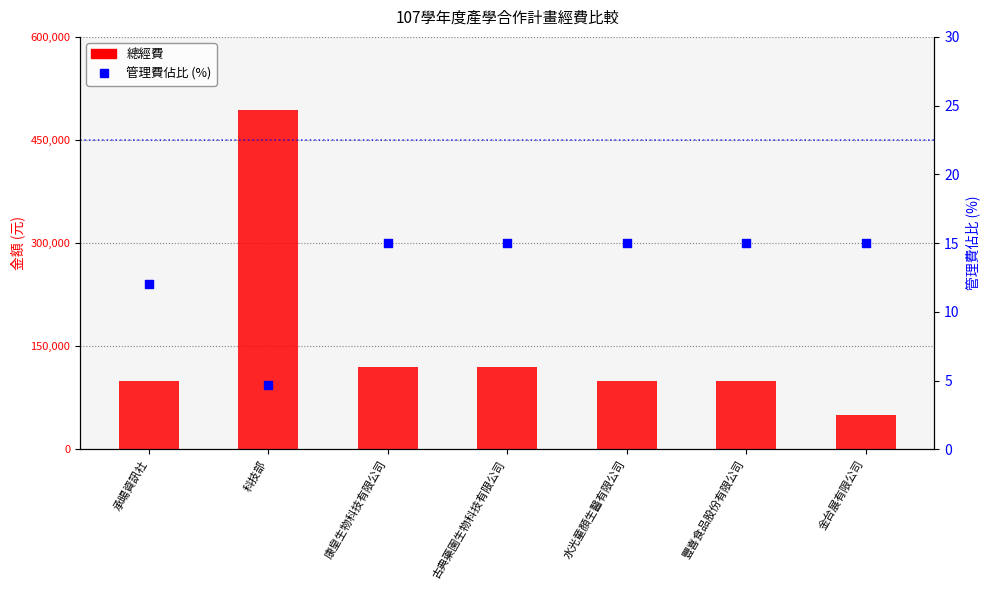

Which series contains the lowest Y value?

管理費佔比 (%)